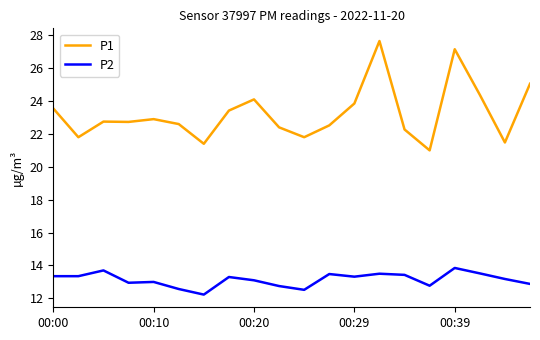

True or false: P2 and P1 intersect in this chart.

False